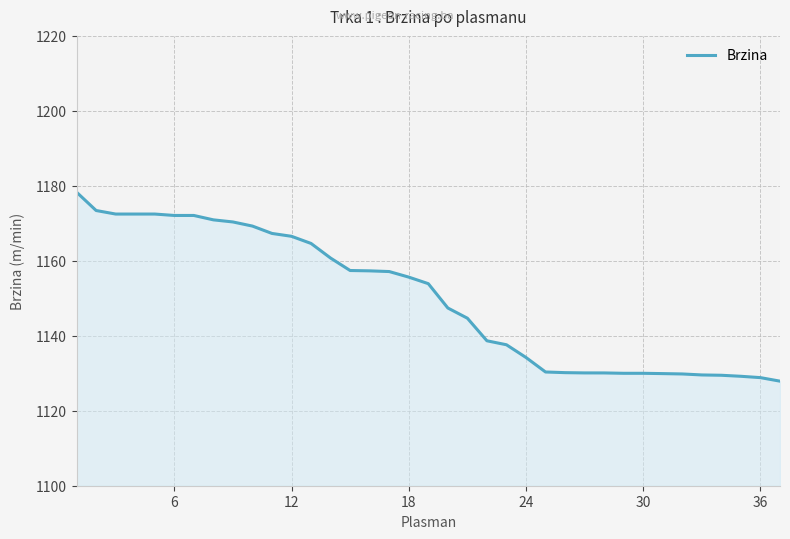

What is the smallest value displayed?

1127.9